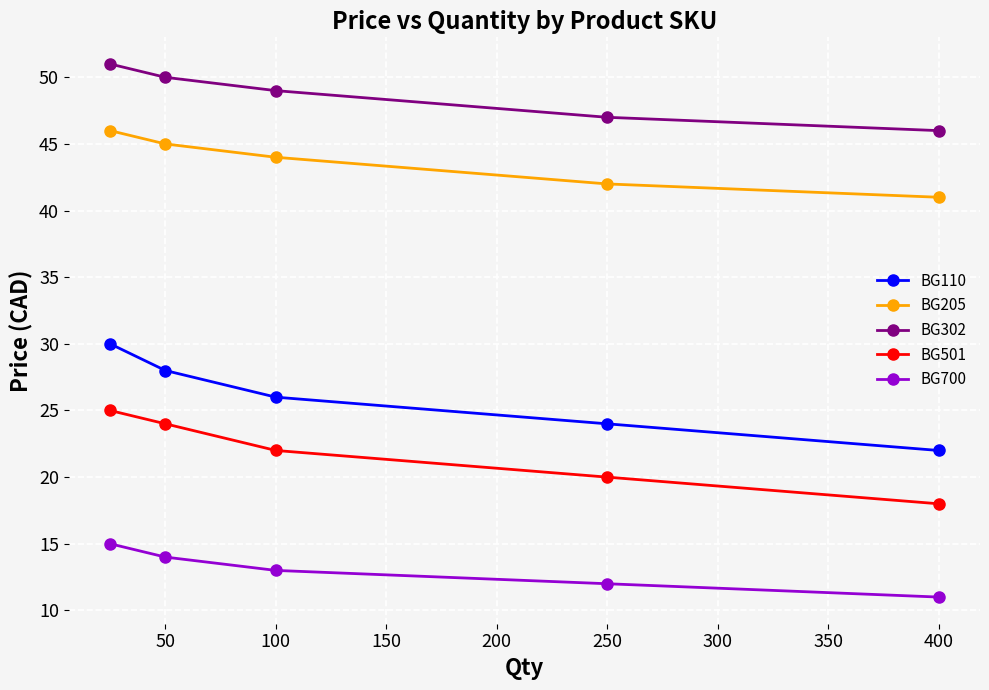

Which series has the largest range (max minus min)?

BG110